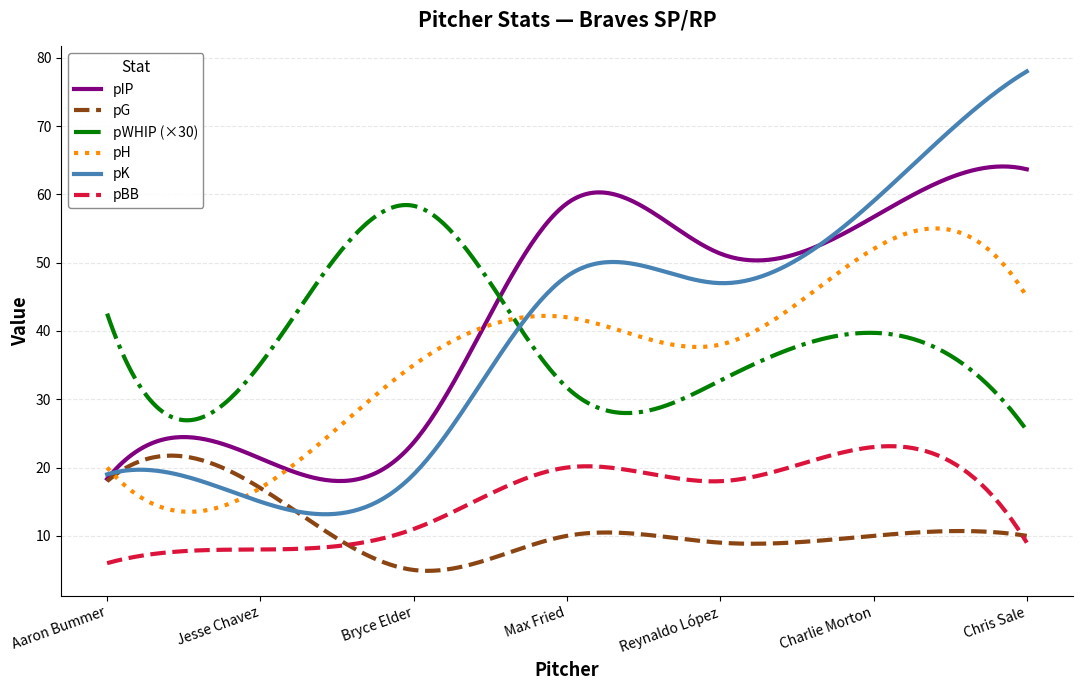

What is the minimum value for pIP?

18.0